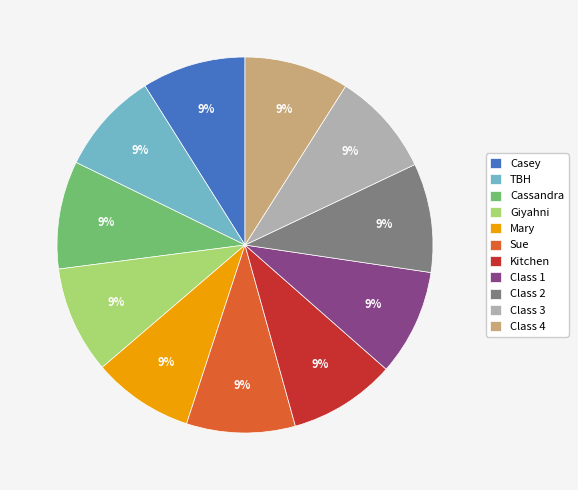

To the nearest percent, what portion does Mary represent?

9%